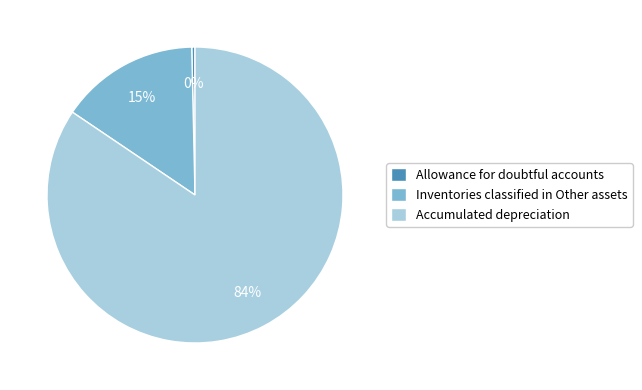

Is the sum of Inventories classified in Other assets and Allowance for doubtful accounts greater than half?

No